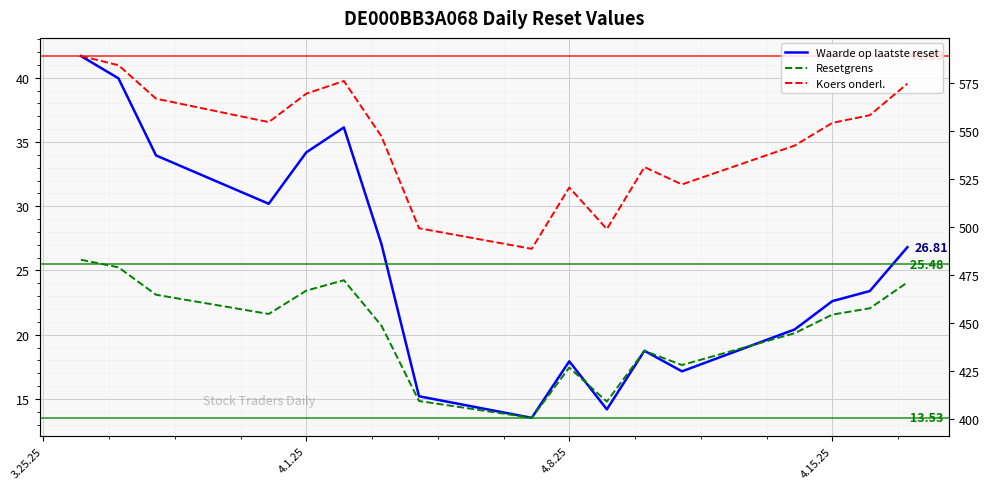

Reading left to right, extract all data points from this chart.

Waarde op laatste reset: 41.7	40.0	34.0	30.2	34.2	36.1	27.1	15.2	13.5	17.9	14.2	18.8	17.1	20.4	22.6	23.4	26.8
Resetgrens: 482.8	478.9	464.6	454.6	466.7	472.2	448.5	409.3	400.6	426.7	409.0	435.4	428.0	444.6	454.3	457.6	471.0
Koers onderl.: 588.8	584.0	566.6	554.4	569.2	575.8	547.0	499.2	488.5	520.4	498.8	531.0	522.0	542.2	554.0	558.0	574.4